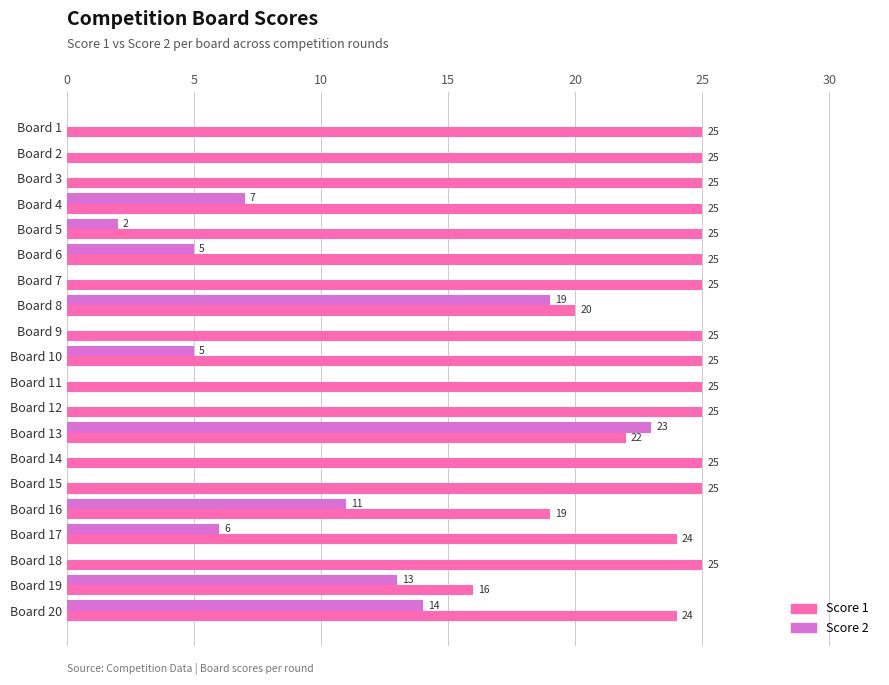

What value does the Score 1 series have at Board 19?

16